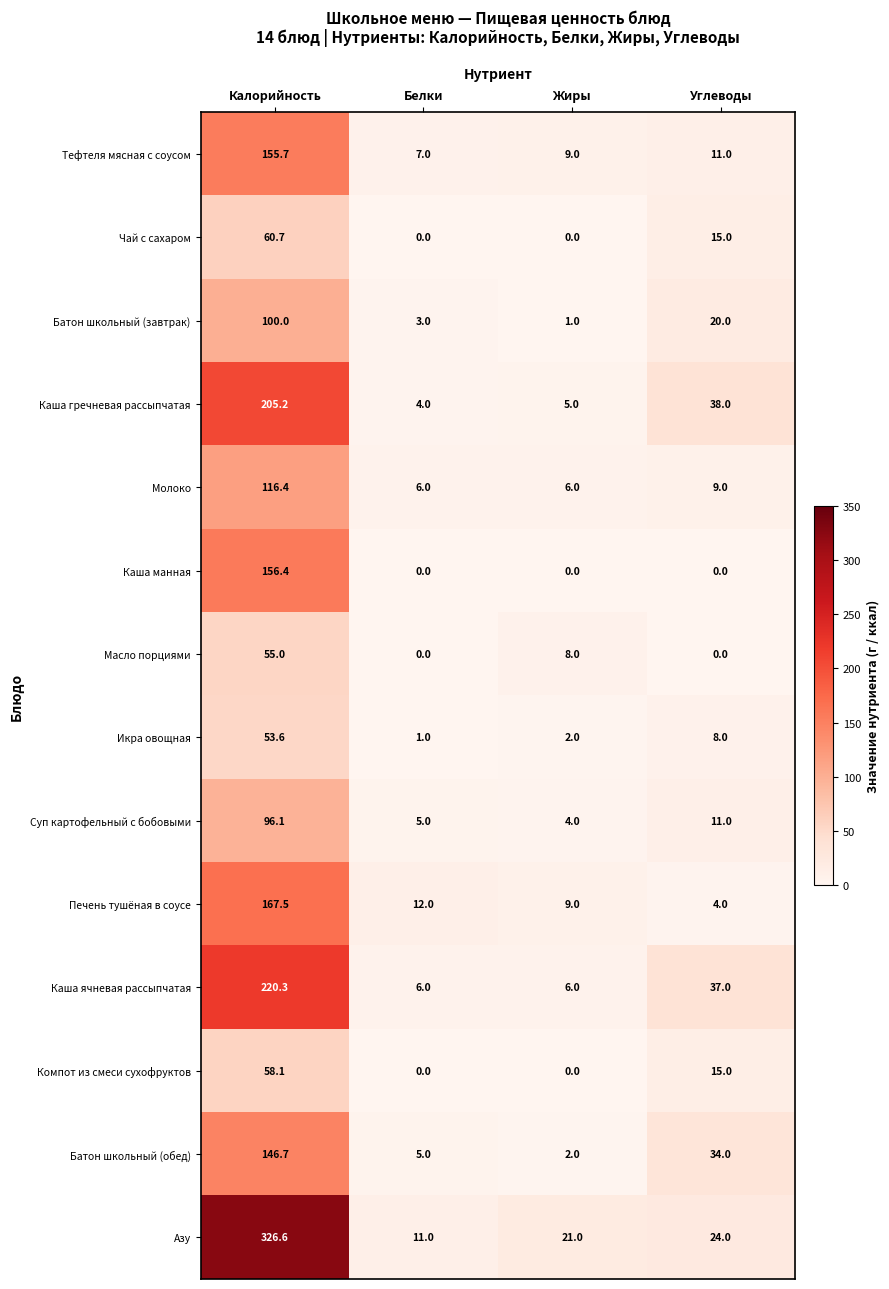

Is it true that Молоко equals 6.0 at Жиры?

True